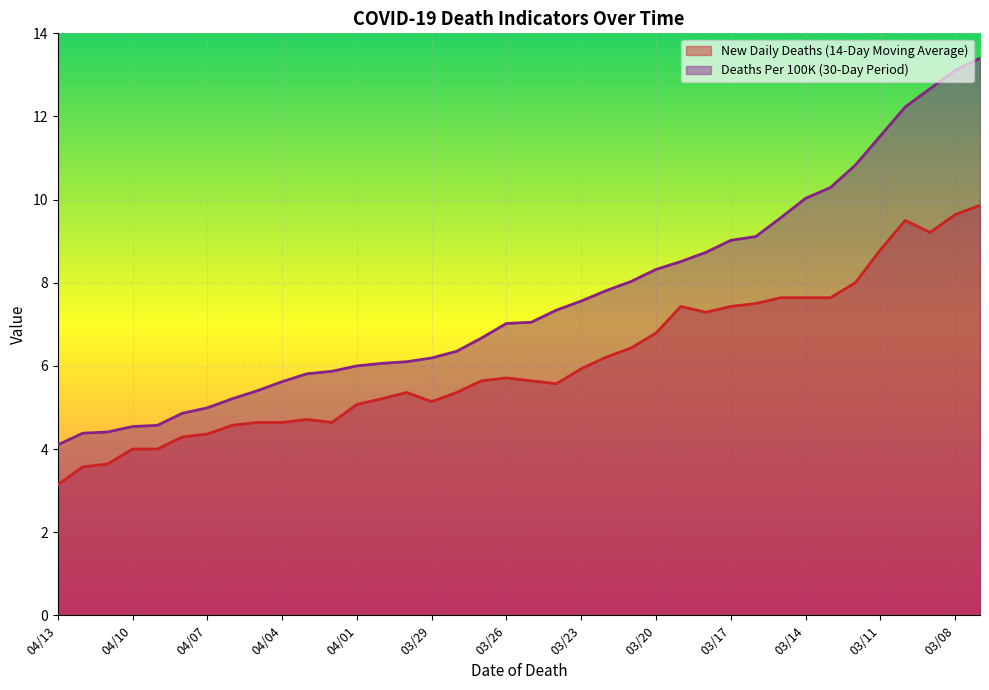

True or false: Deaths Per 100K (30-Day Period) has more than 1 interior local peaks.

False